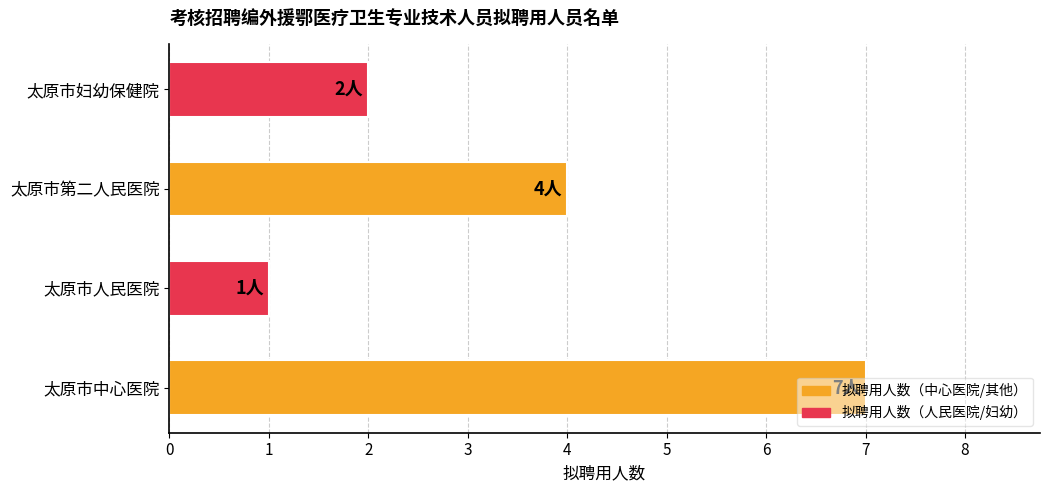

How many bars are there in total?

4